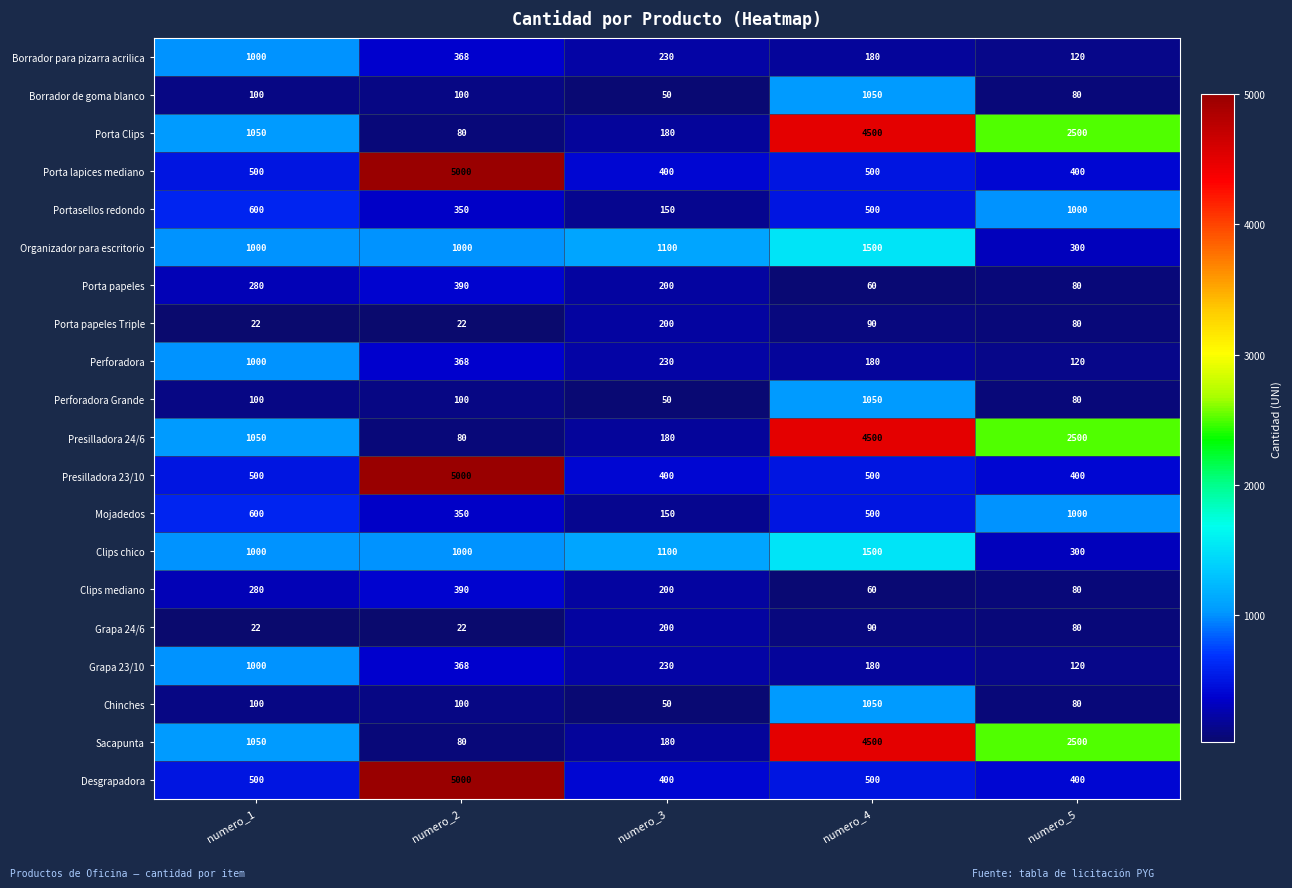

Count the number of categories in the chart.

5